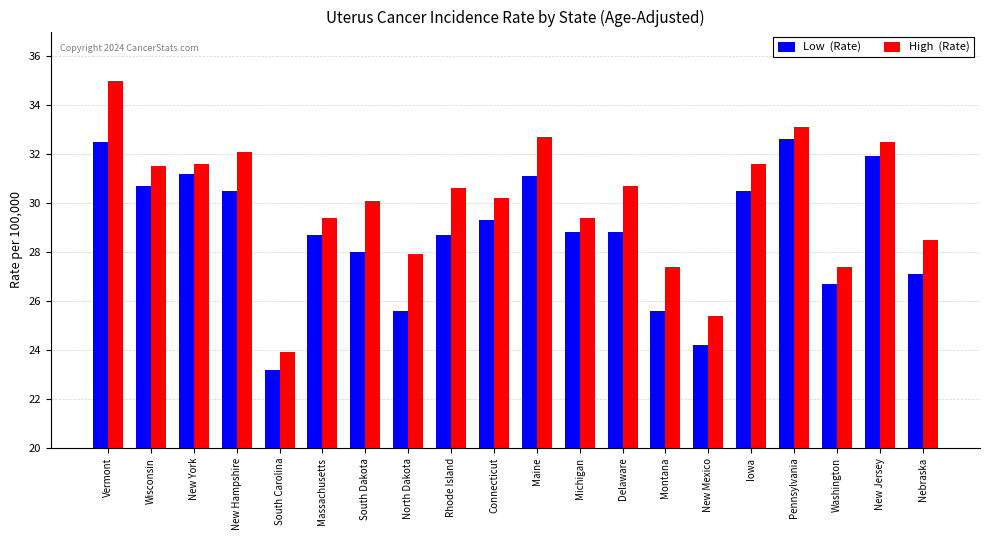

At which category does the chart reach its minimum across all series?

South Carolina